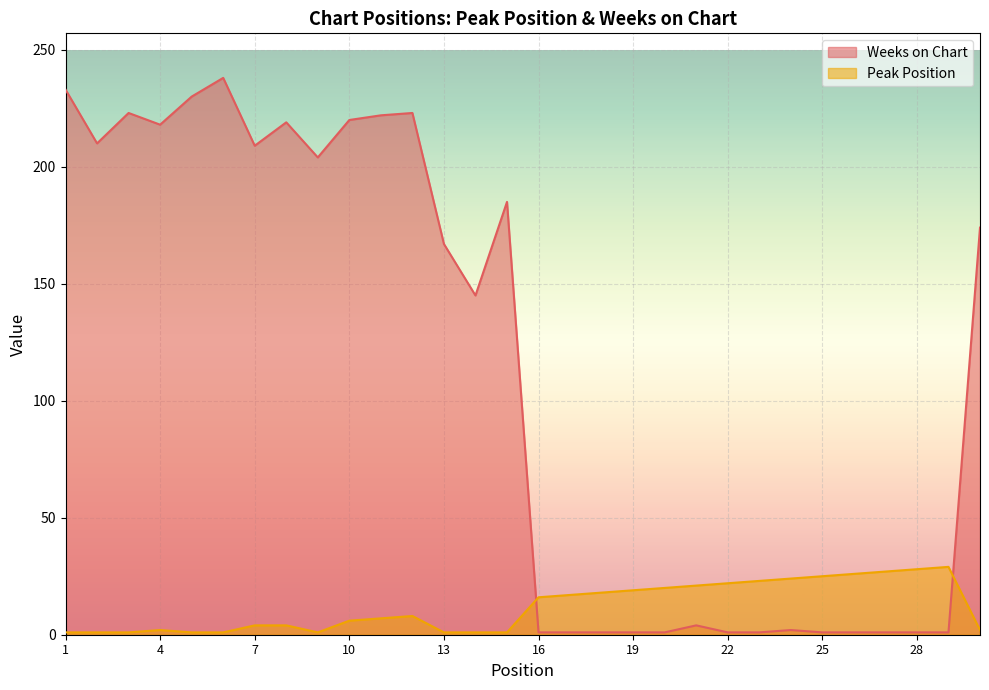

After their last crossing, which series has the higher values: Peak Position or Weeks on Chart?

Weeks on Chart